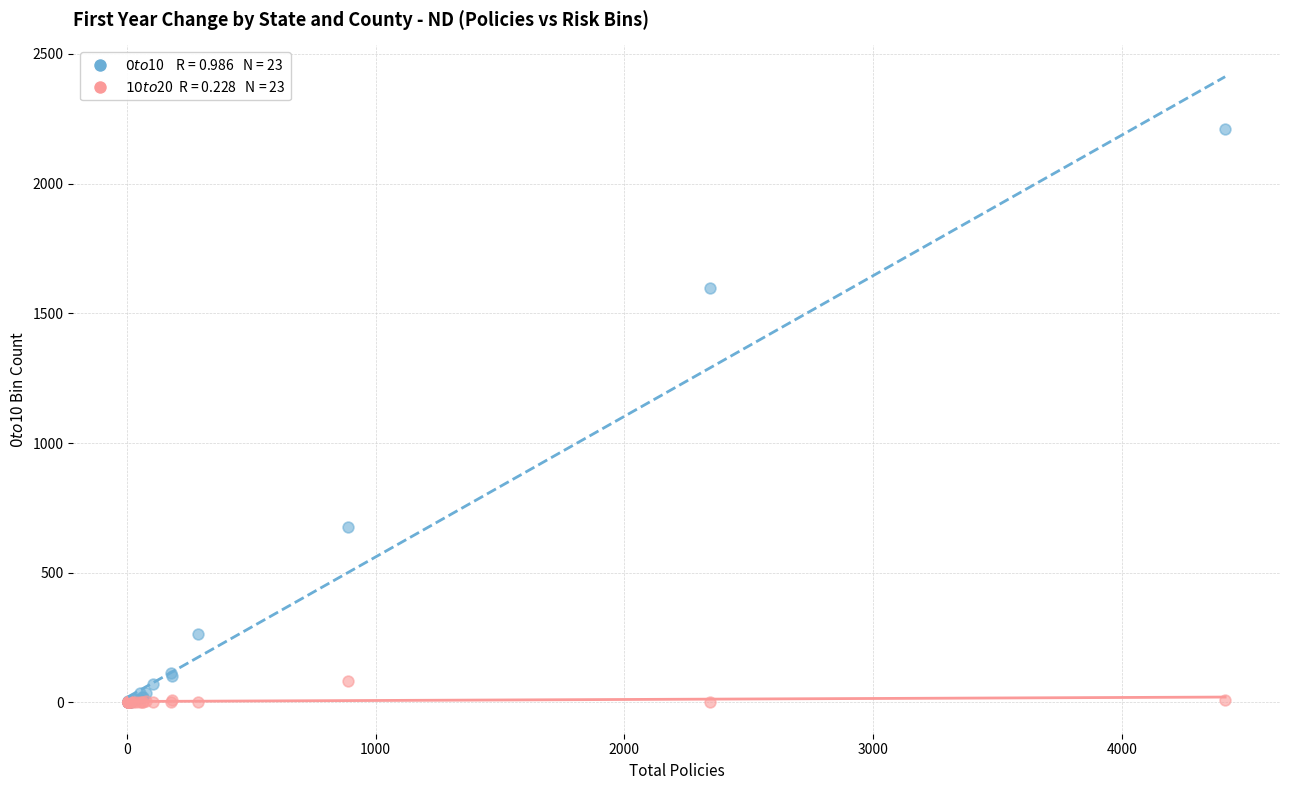

Across all series, what Y value is closest to 1105?

675